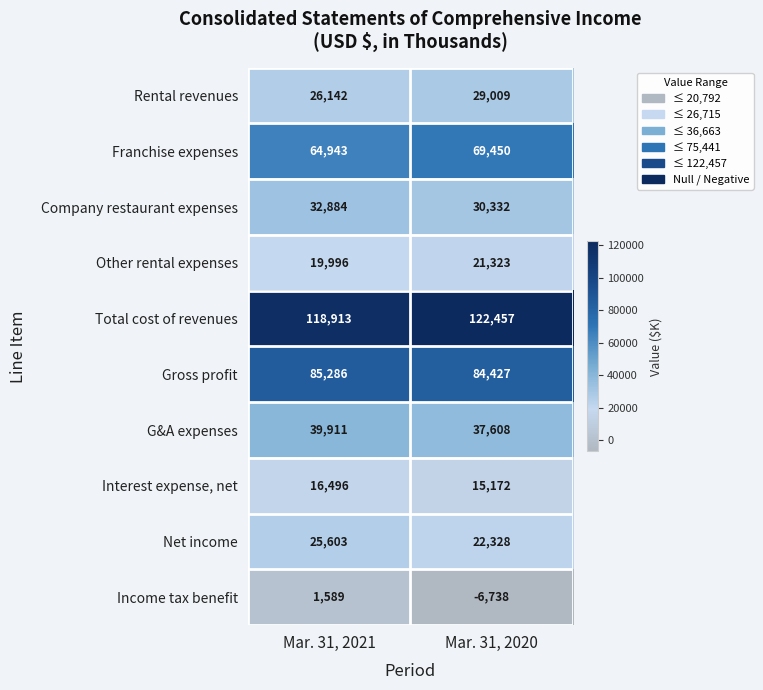

Reading right to left, transcribe all the data shown in this chart.

Rental revenues: Mar. 31, 2020=29009	Mar. 31, 2021=26142
Franchise expenses: Mar. 31, 2020=69450	Mar. 31, 2021=64943
Company restaurant expenses: Mar. 31, 2020=30332	Mar. 31, 2021=32884
Other rental expenses: Mar. 31, 2020=21323	Mar. 31, 2021=19996
Total cost of revenues: Mar. 31, 2020=122457	Mar. 31, 2021=118913
Gross profit: Mar. 31, 2020=84427	Mar. 31, 2021=85286
G&A expenses: Mar. 31, 2020=37608	Mar. 31, 2021=39911
Interest expense, net: Mar. 31, 2020=15172	Mar. 31, 2021=16496
Net income: Mar. 31, 2020=22328	Mar. 31, 2021=25603
Income tax benefit: Mar. 31, 2020=-6738	Mar. 31, 2021=1589